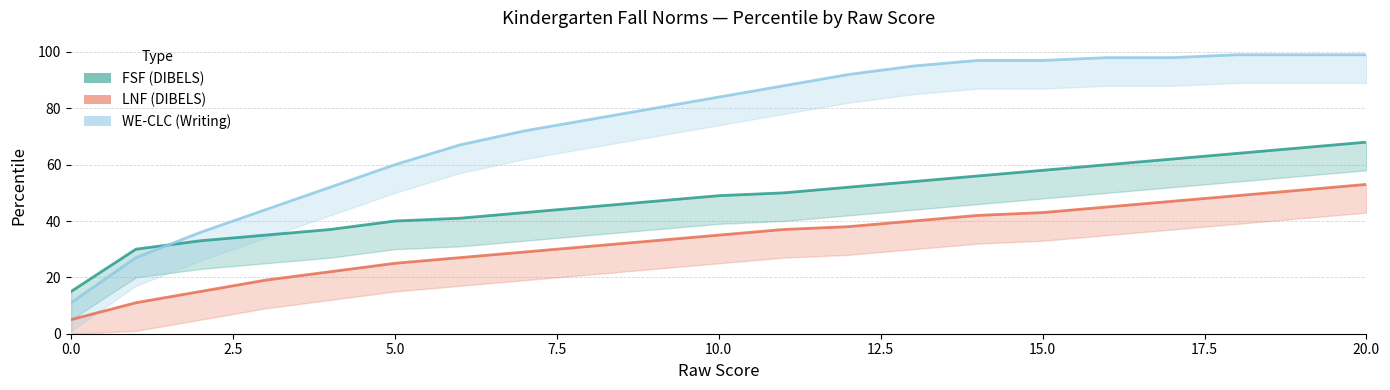

Is it true that LNF equals 10 at 11?

False